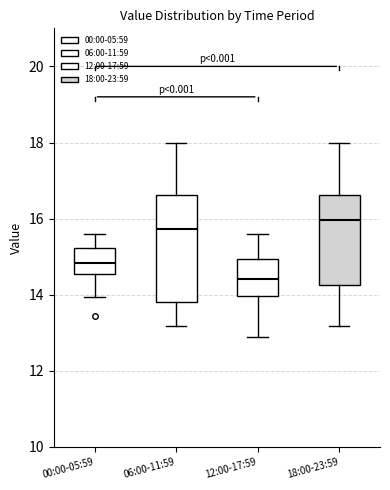

Comparing the boxes themselves (not the whiskers), which one is the tallest?

06:00-11:59